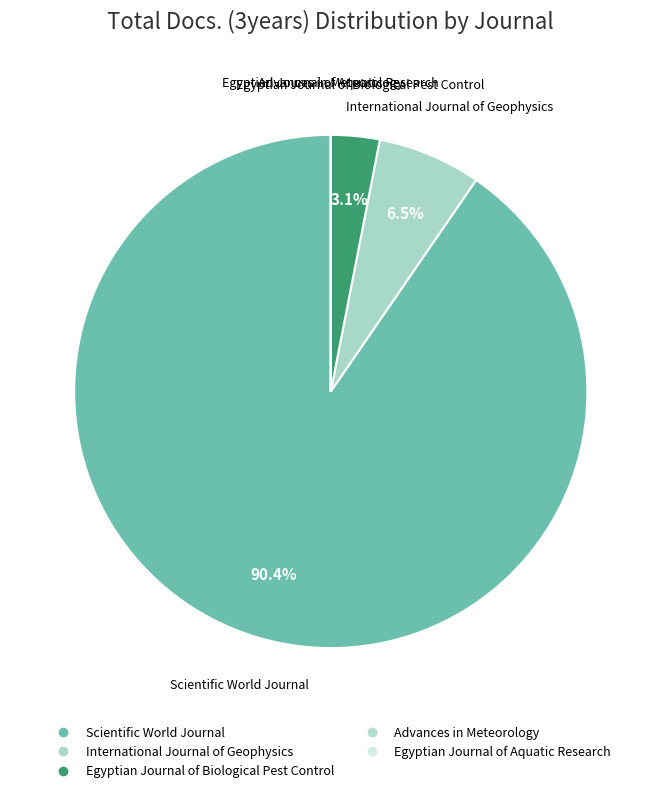

Which slice is the smallest?

Advances in Meteorology